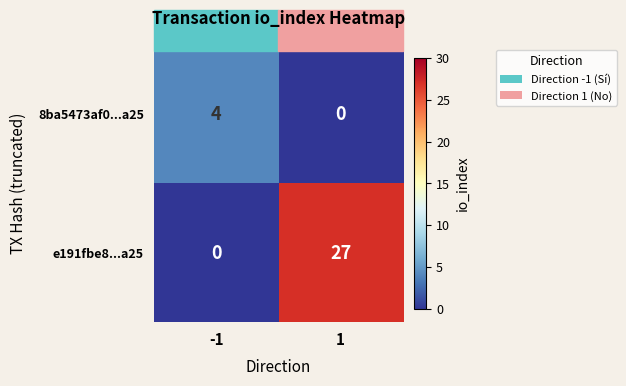

At which category is the sum across all series the highest?

1